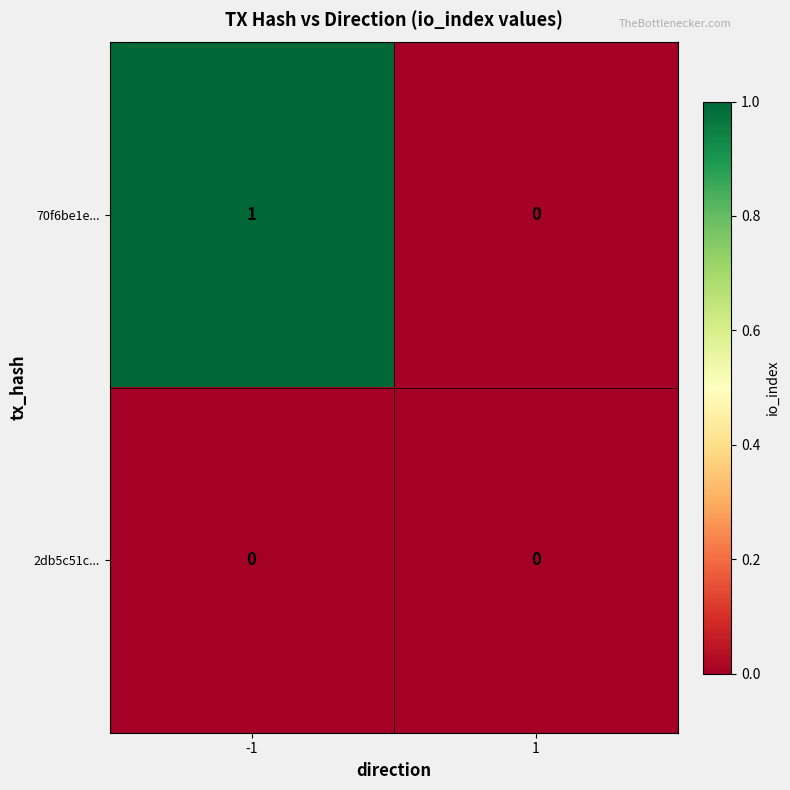

At which category is the sum across all series the highest?

-1